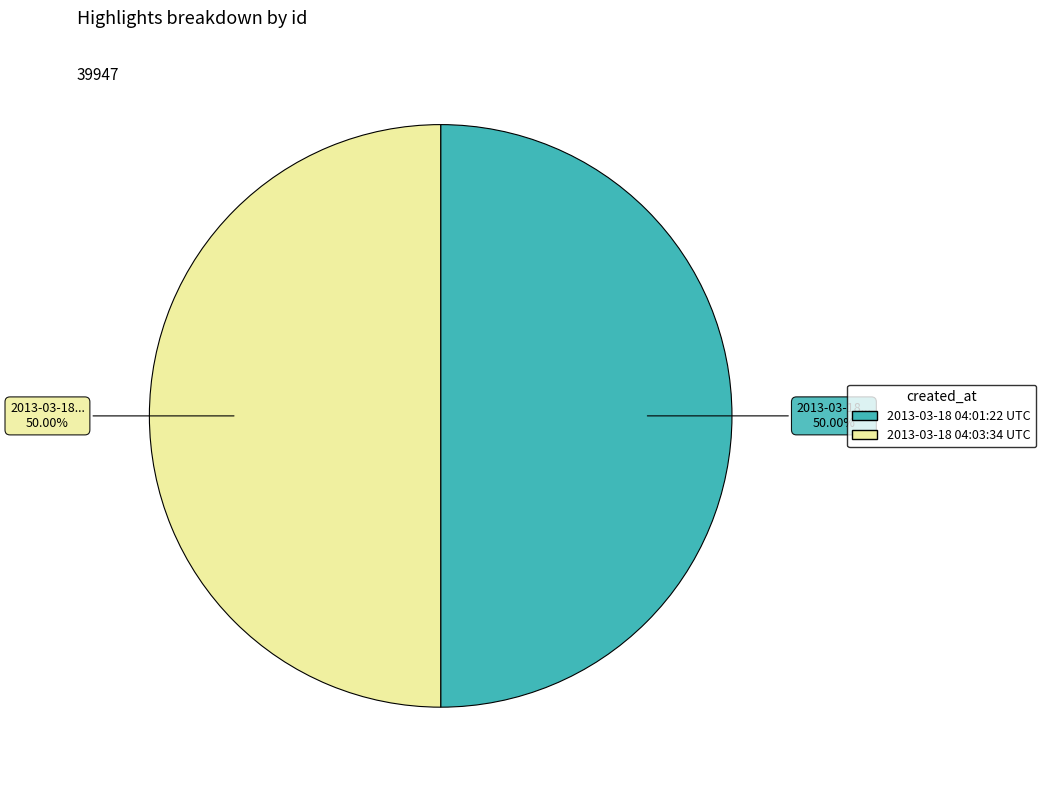

To the nearest percent, what is the average slice percentage?

50%